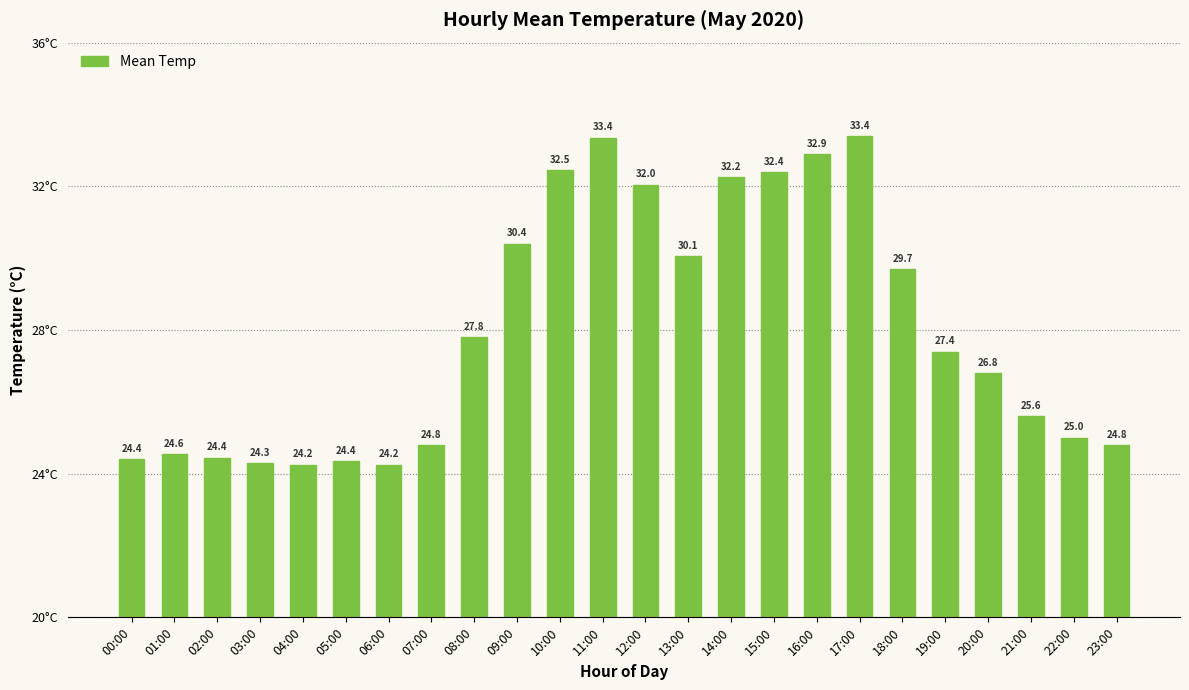

Is it true that the value at 02:00 is 24.4?

True